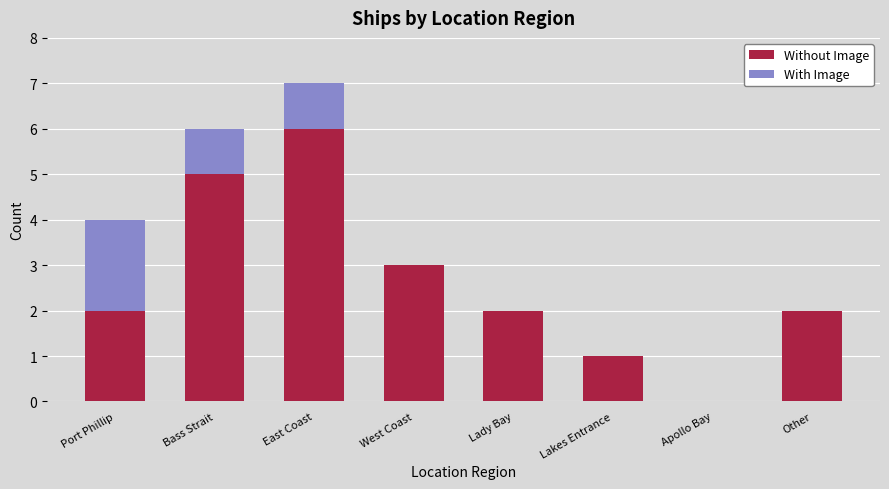

What is the maximum value for Without Image?

6